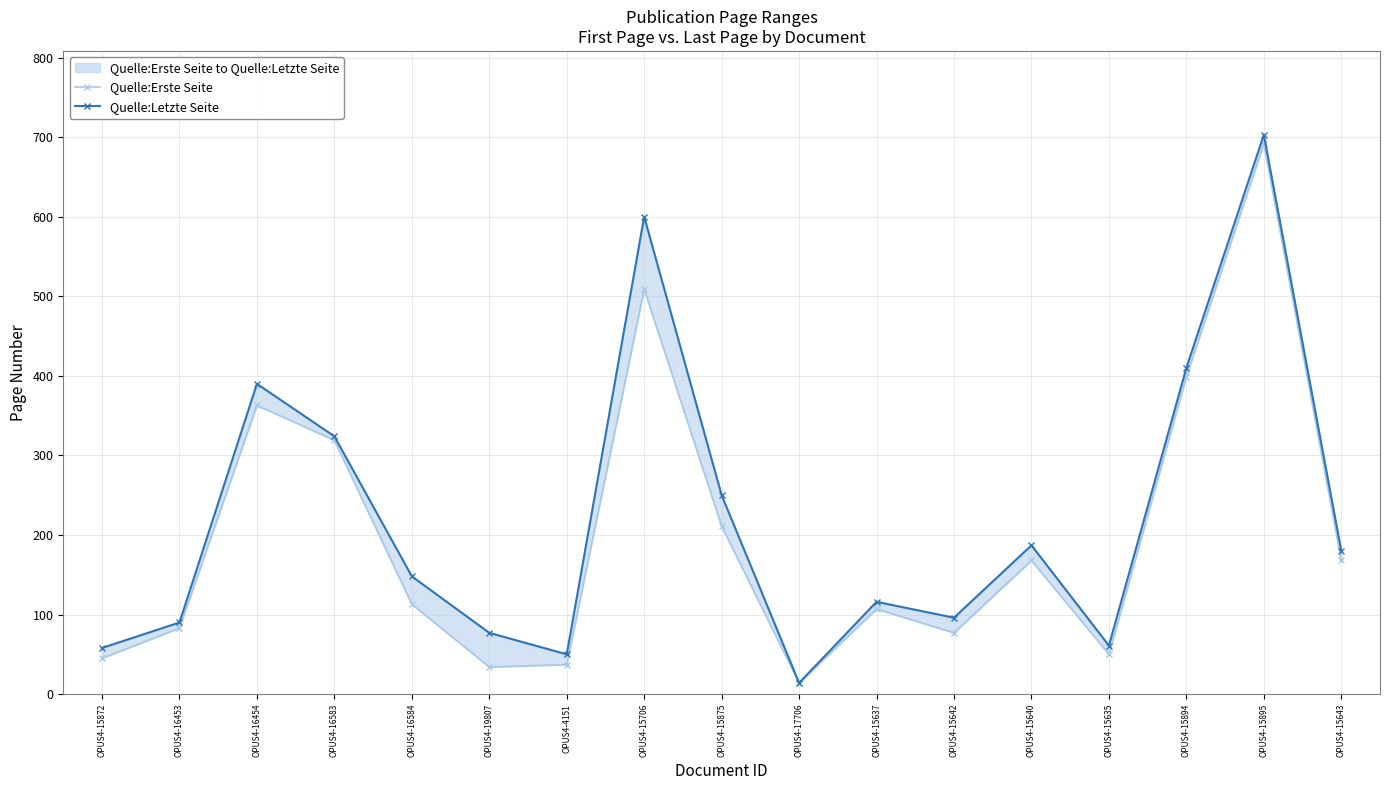

What is the difference between the second highest and second lowest values in the Quelle:Erste Seite series?

475